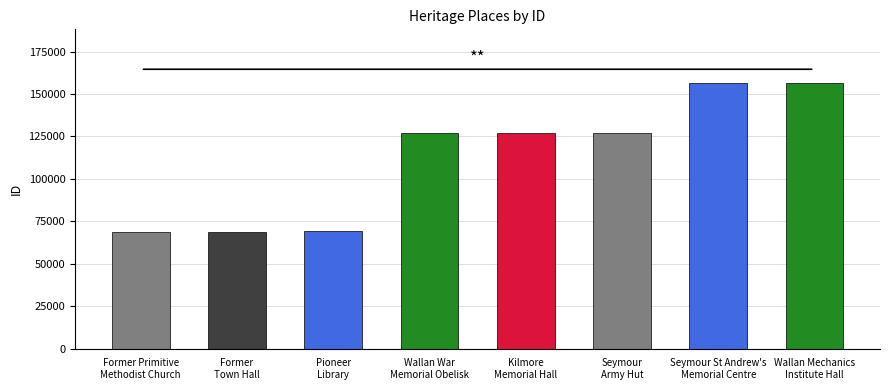

The chart shows a value of 127165 at Kilmore
Memorial Hall. True or false?

True